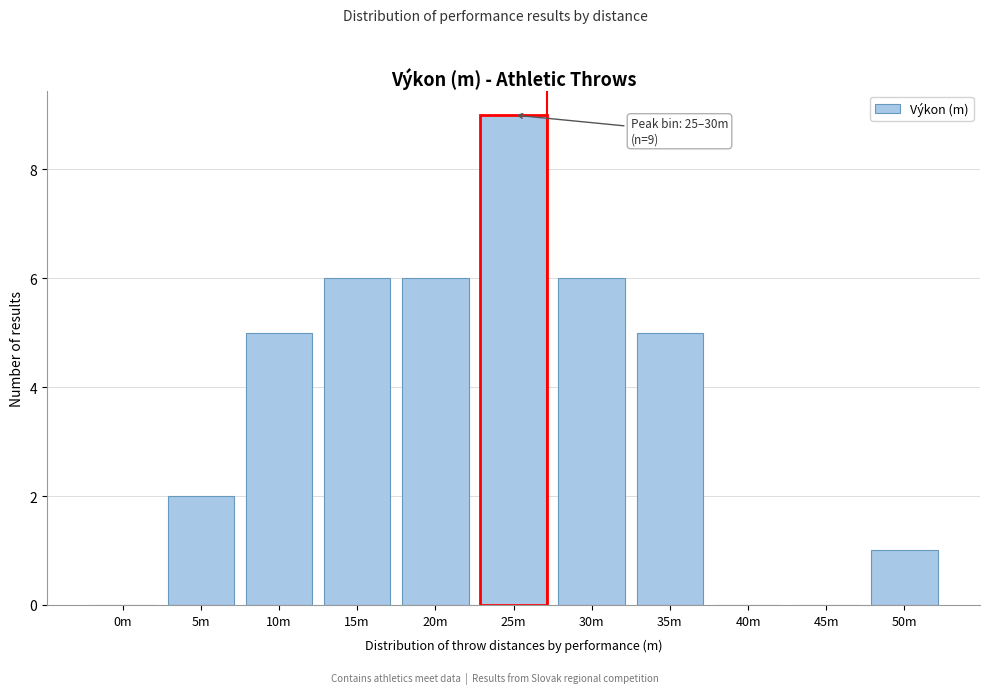

Reading left to right, extract all data points from this chart.

0m=0	5m=2	10m=5	15m=6	20m=6	25m=9	30m=6	35m=5	40m=0	45m=0	50m=1